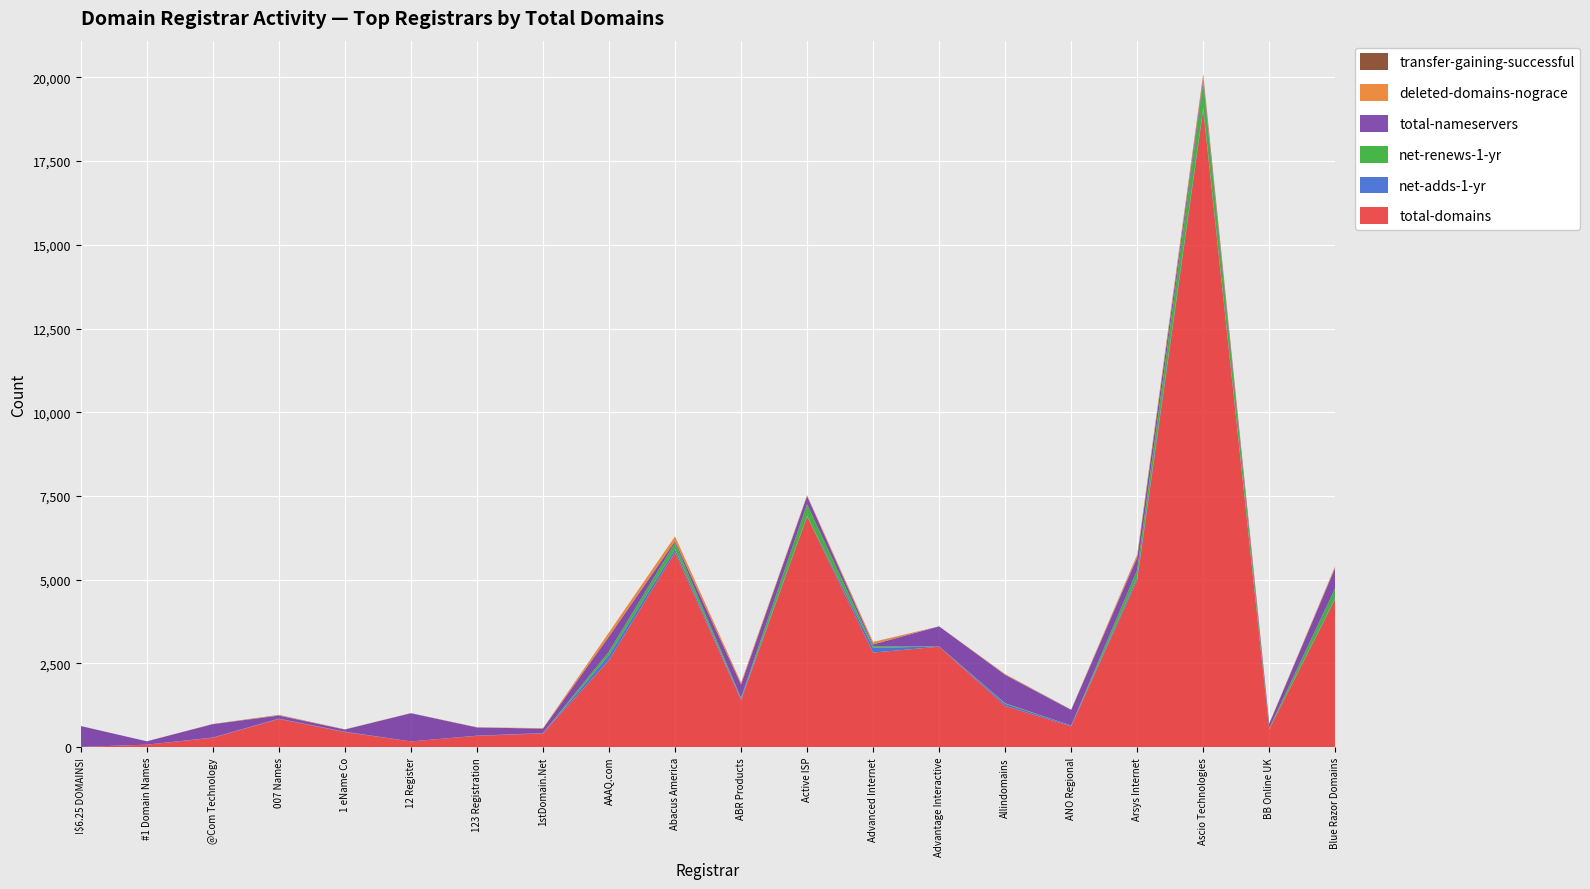

Reading left to right, transcribe all the data shown in this chart.

total-domains: !$6.25 DOMAINS!=9	#1 Domain Names=76	@Com Technology=281	007 Names=844	1 eName Co=451	12 Register=174	123 Registration=340	1stDomain.Net=410	AAAQ.com=2602	Abacus America=5821	ABR Products=1407	Active ISP=6886	Advanced Internet=2826	Advantage Interactive=3001	Allindomains=1232	ANO Regional=626	Arsys Internet=4996	Ascio Technologies=19037	BB Online UK=538	Blue Razor Domains=4428
net-adds-1-yr: !$6.25 DOMAINS!=0	#1 Domain Names=0	@Com Technology=9	007 Names=10	1 eName Co=12	12 Register=0	123 Registration=3	1stDomain.Net=13	AAAQ.com=144	Abacus America=90	ABR Products=46	Active ISP=13	Advanced Internet=142	Advantage Interactive=5	Allindomains=64	ANO Regional=22	Arsys Internet=73	Ascio Technologies=54	BB Online UK=5	Blue Razor Domains=26
net-renews-1-yr: !$6.25 DOMAINS!=0	#1 Domain Names=0	@Com Technology=0	007 Names=0	1 eName Co=0	12 Register=0	123 Registration=2	1stDomain.Net=0	AAAQ.com=111	Abacus America=192	ABR Products=22	Active ISP=355	Advanced Internet=45	Advantage Interactive=1	Allindomains=17	ANO Regional=0	Arsys Internet=222	Ascio Technologies=761	BB Online UK=26	Blue Razor Domains=300
total-nameservers: !$6.25 DOMAINS!=624	#1 Domain Names=101	@Com Technology=400	007 Names=91	1 eName Co=66	12 Register=839	123 Registration=245	1stDomain.Net=133	AAAQ.com=451	Abacus America=52	ABR Products=401	Active ISP=247	Advanced Internet=57	Advantage Interactive=602	Allindomains=849	ANO Regional=463	Arsys Internet=379	Ascio Technologies=106	BB Online UK=134	Blue Razor Domains=612
deleted-domains-nograce: !$6.25 DOMAINS!=0	#1 Domain Names=0	@Com Technology=5	007 Names=11	1 eName Co=6	12 Register=0	123 Registration=7	1stDomain.Net=13	AAAQ.com=120	Abacus America=138	ABR Products=55	Active ISP=24	Advanced Internet=67	Advantage Interactive=0	Allindomains=23	ANO Regional=0	Arsys Internet=74	Ascio Technologies=88	BB Online UK=9	Blue Razor Domains=43
transfer-gaining-successful: !$6.25 DOMAINS!=0	#1 Domain Names=0	@Com Technology=0	007 Names=8	1 eName Co=0	12 Register=5	123 Registration=0	1stDomain.Net=0	AAAQ.com=0	Abacus America=1	ABR Products=0	Active ISP=1	Advanced Internet=5	Advantage Interactive=0	Allindomains=0	ANO Regional=9	Arsys Internet=6	Ascio Technologies=44	BB Online UK=0	Blue Razor Domains=6